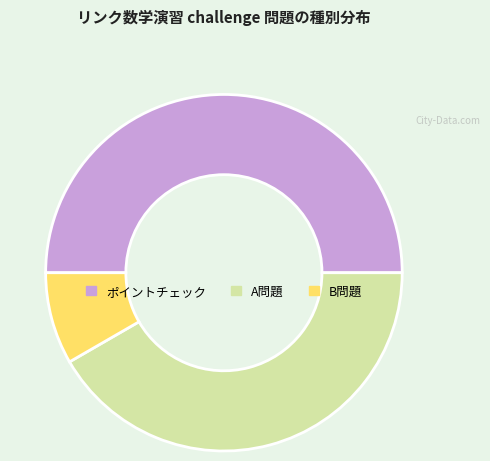

True or false: A問題 accounts for 42% of the total.

True